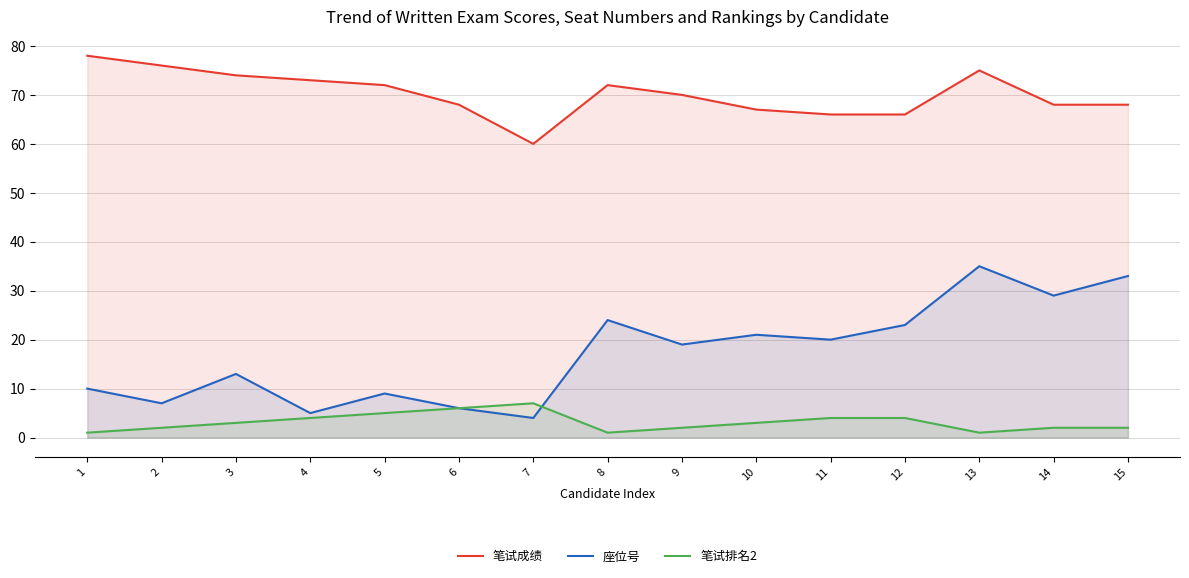

Which series has the largest total across all categories?

笔试成绩